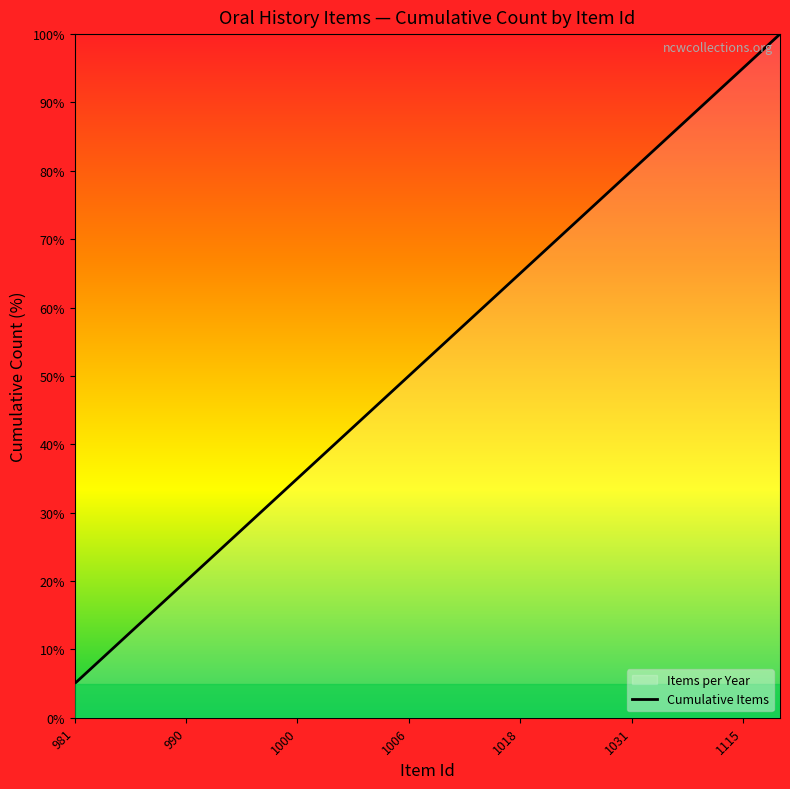

The chart shows a value of 2.0 at 981. True or false?

False